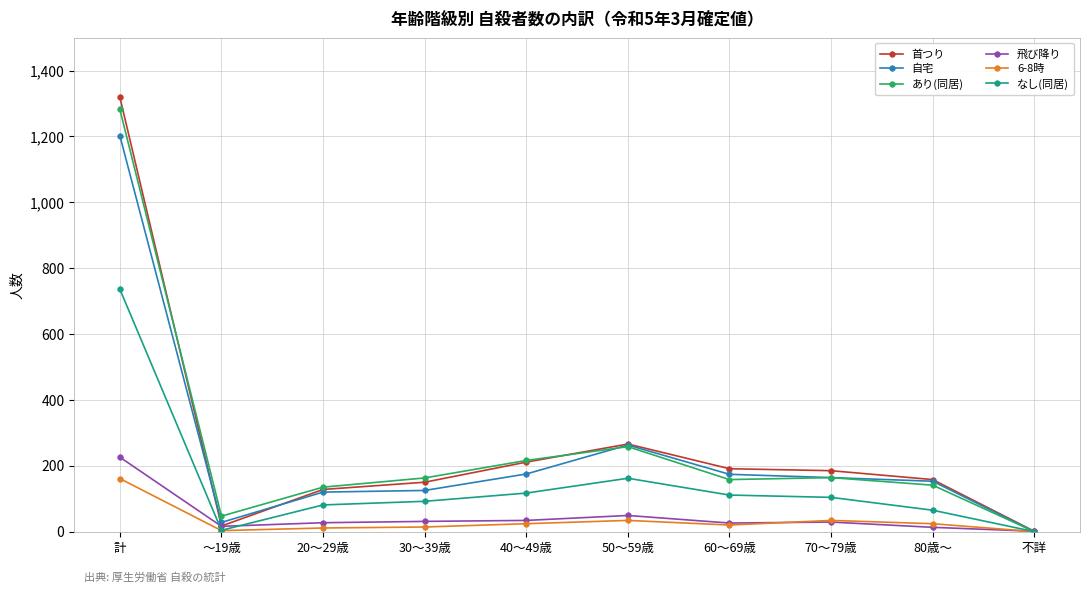

What value does the 首つり series have at 80歳～, to the nearest 10?

160